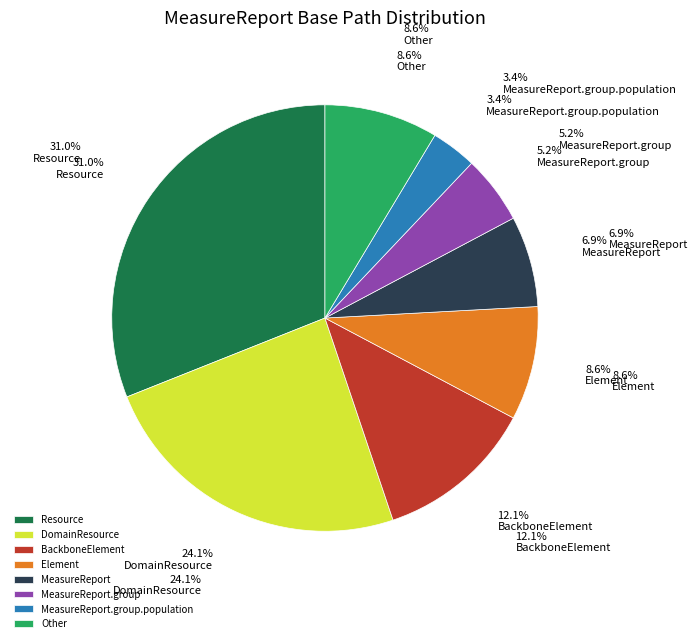

Does any single category account for the majority?

No